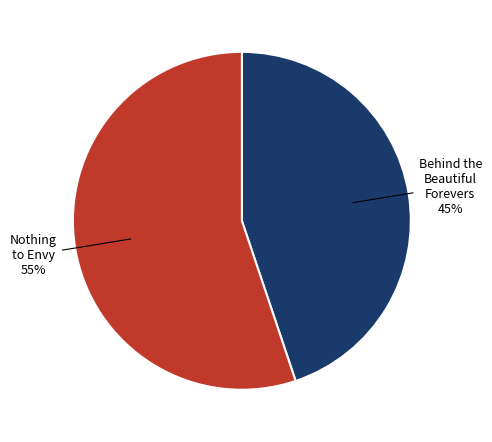

To the nearest percent, what is the combined percentage of Behind the Beautiful Forevers and Nothing to Envy?

100%